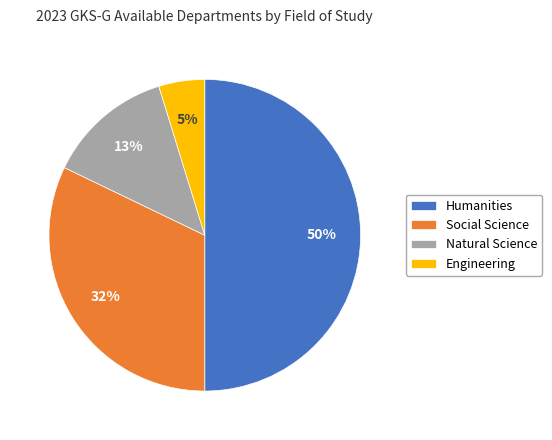

What is the largest slice in the pie chart?

Humanities